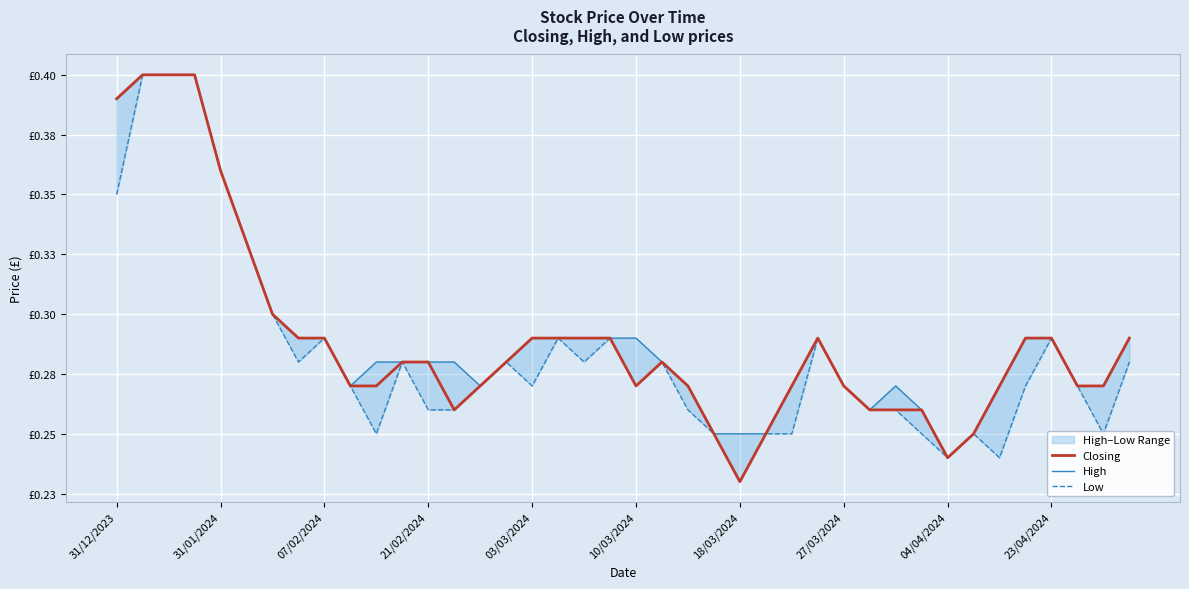

Rank the series by their maximum value, from highest to lowest.

Closing, High, Low